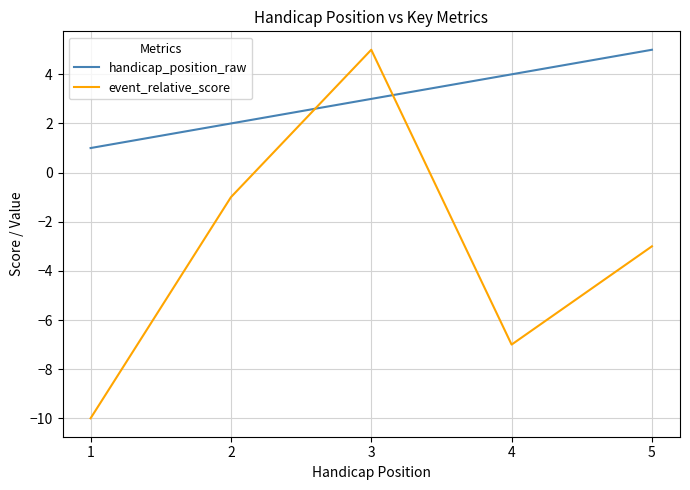

At which label is handicap_position_raw closest to 3?

3